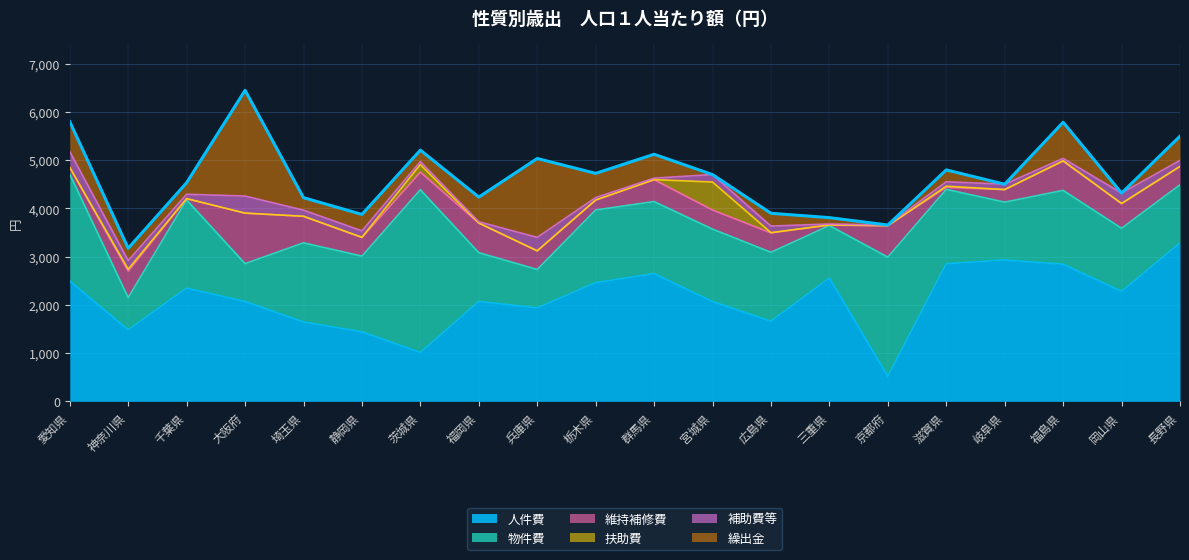

What is the total value across all series at 岡山県?

4319